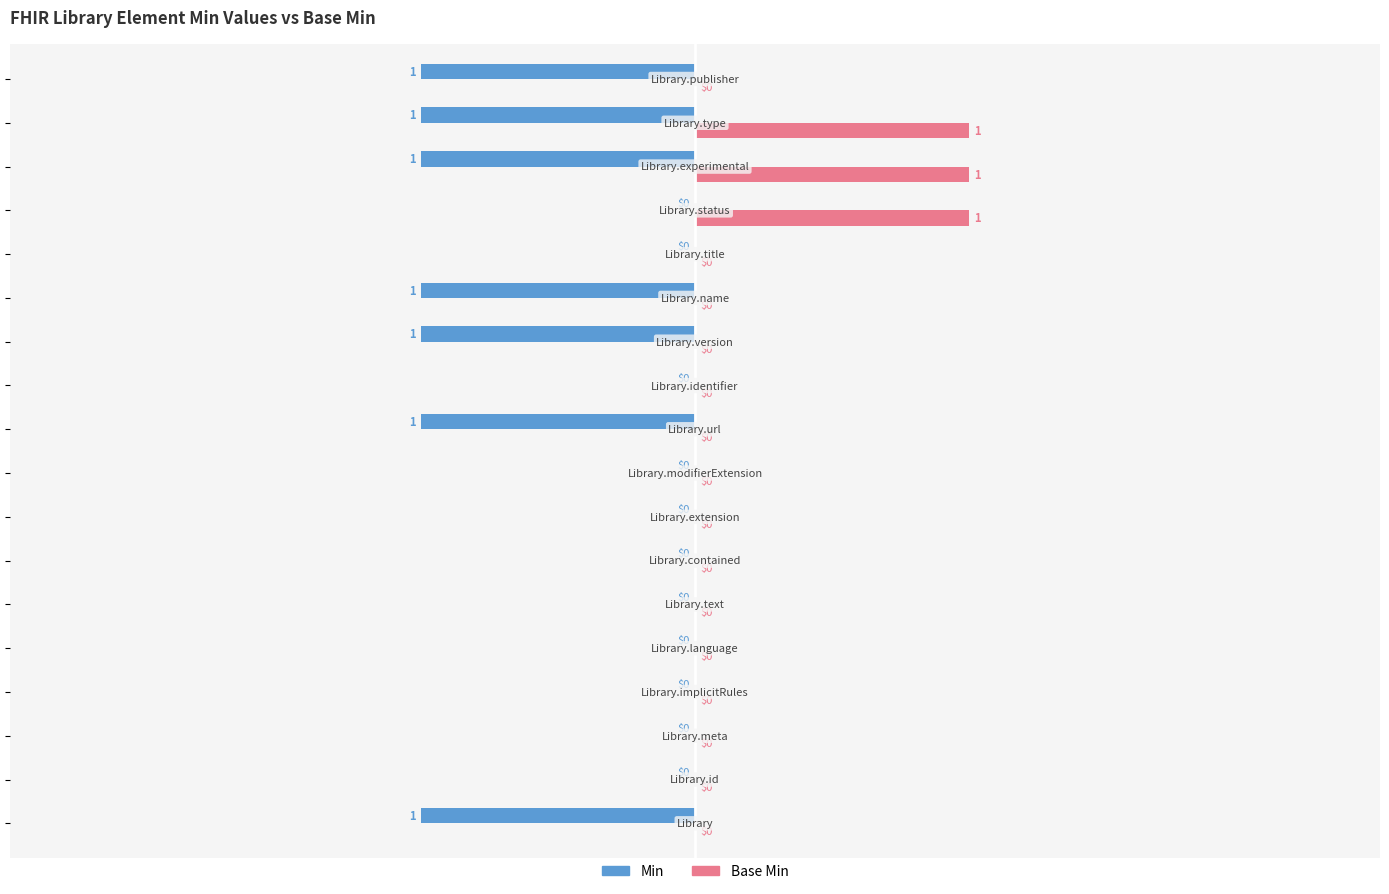

What is the sum of all Min values?

-7